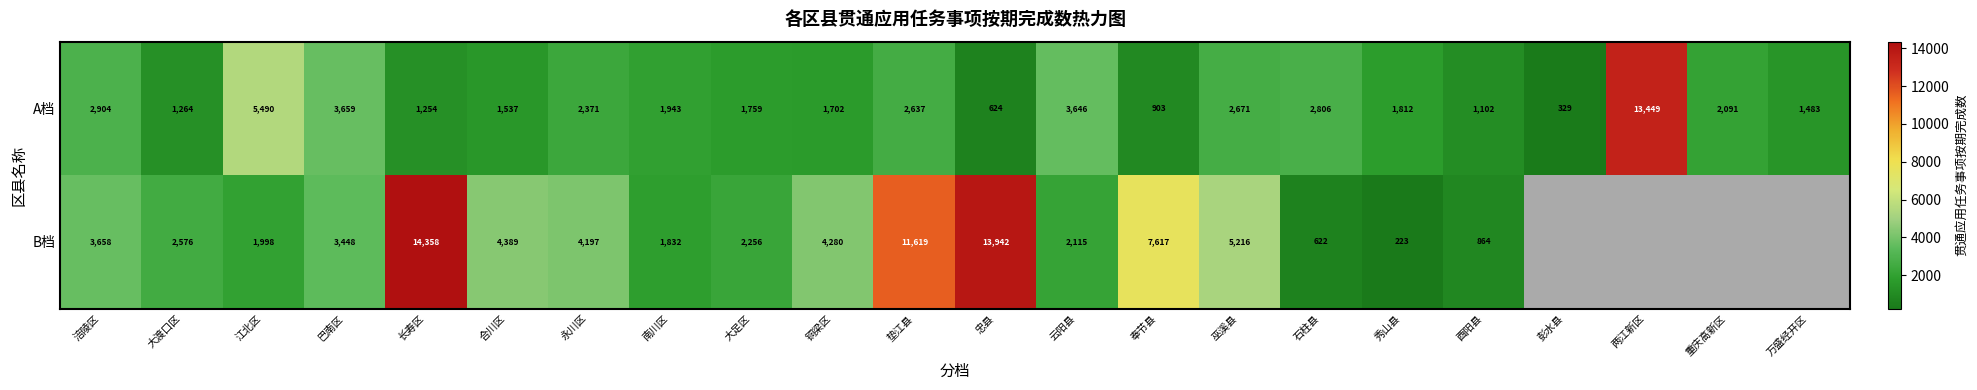

At which category is the sum across all series the highest?

长寿区